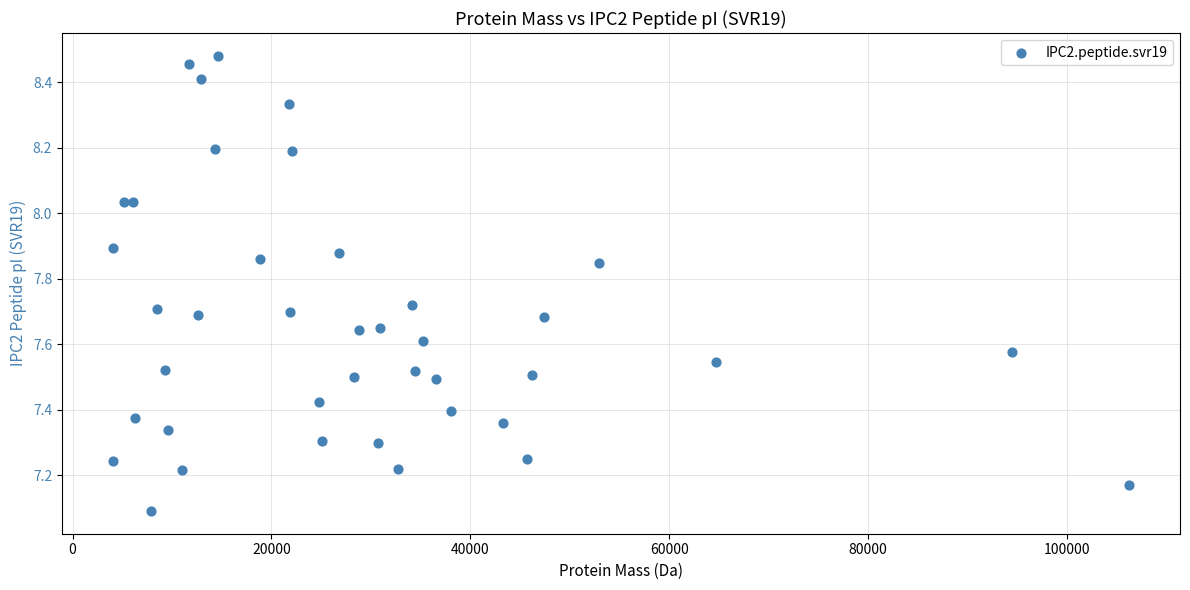

What Y value in the scatter plot is closest to 7?

7.1